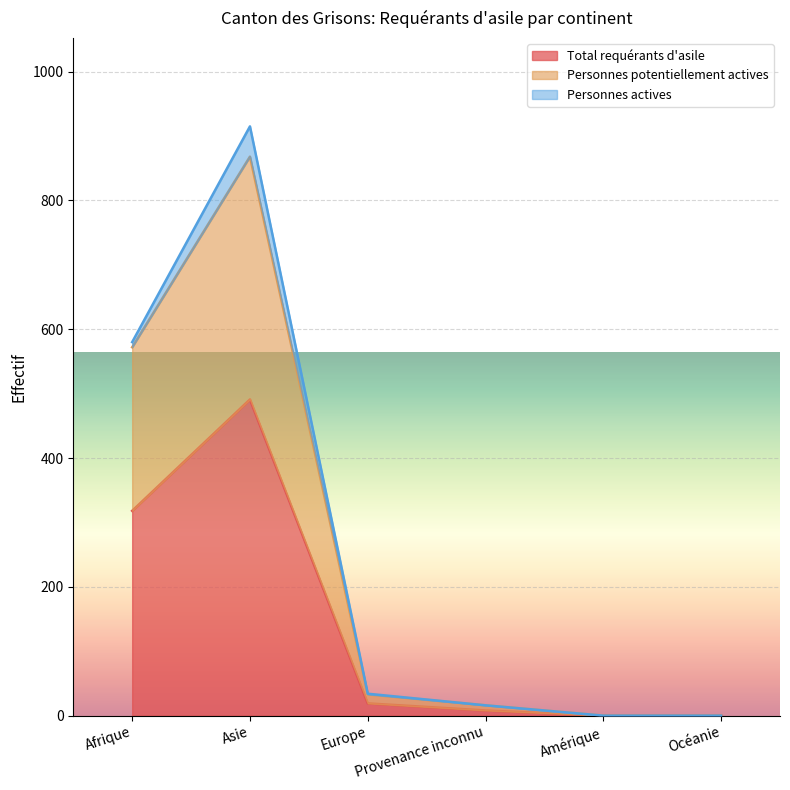

What is the highest value of the Total requérants d'asile series?

491